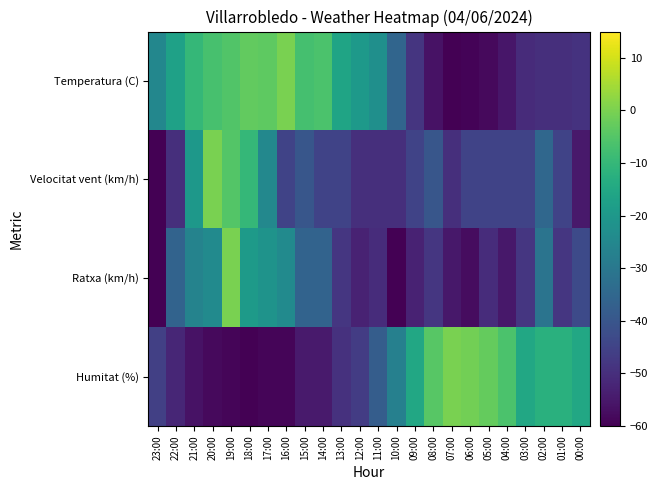

Rank the series at 14:00 from highest to lowest value.

Temperatura (C), Ratxa (km/h), Velocitat vent (km/h), Humitat (%)